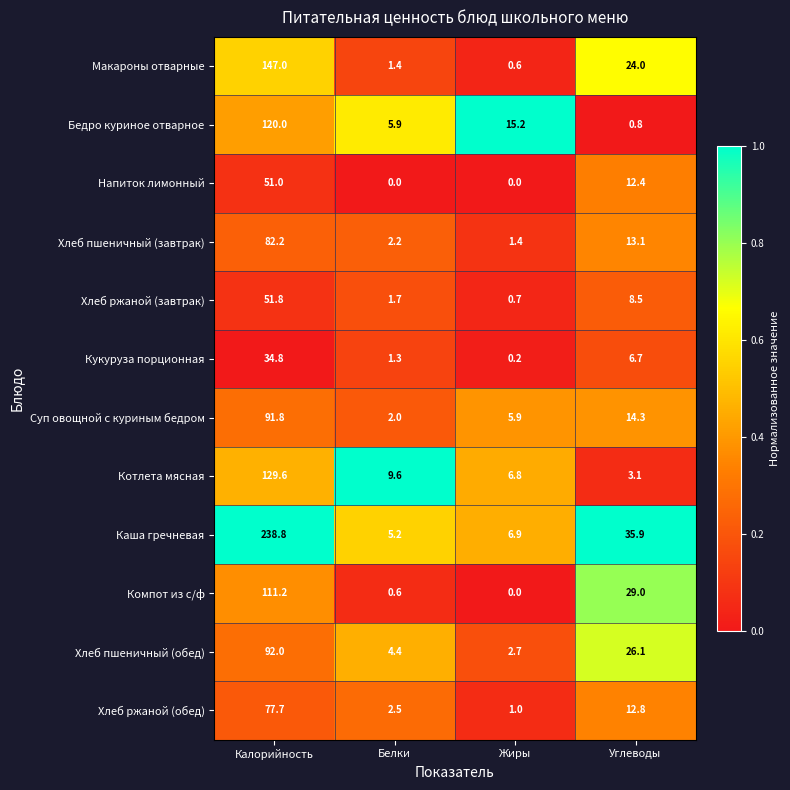

True or false: Хлеб пшеничный (обед) has a value of 120.8 at Калорийность.

False